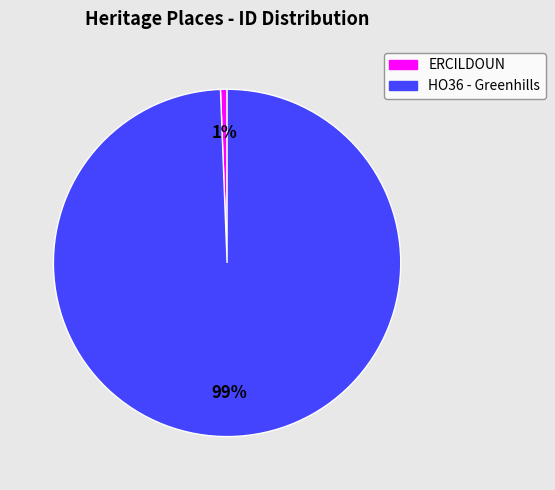

Which has a higher value, HO36 - Greenhills or ERCILDOUN?

HO36 - Greenhills